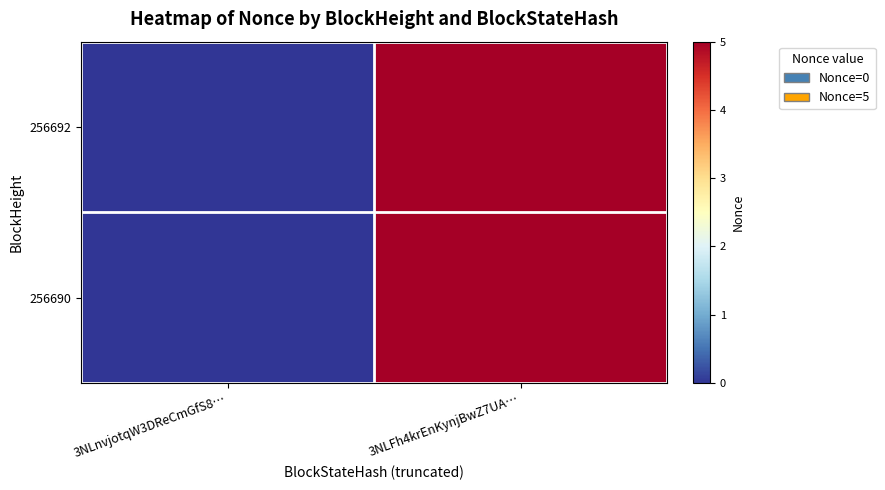

Reading right to left, extract all data points from this chart.

256692: 3NLFh4krEnKynjBwZ7UA…=5	3NLnvjotqW3DReCmGfS8…=0
256690: 3NLFh4krEnKynjBwZ7UA…=5	3NLnvjotqW3DReCmGfS8…=0